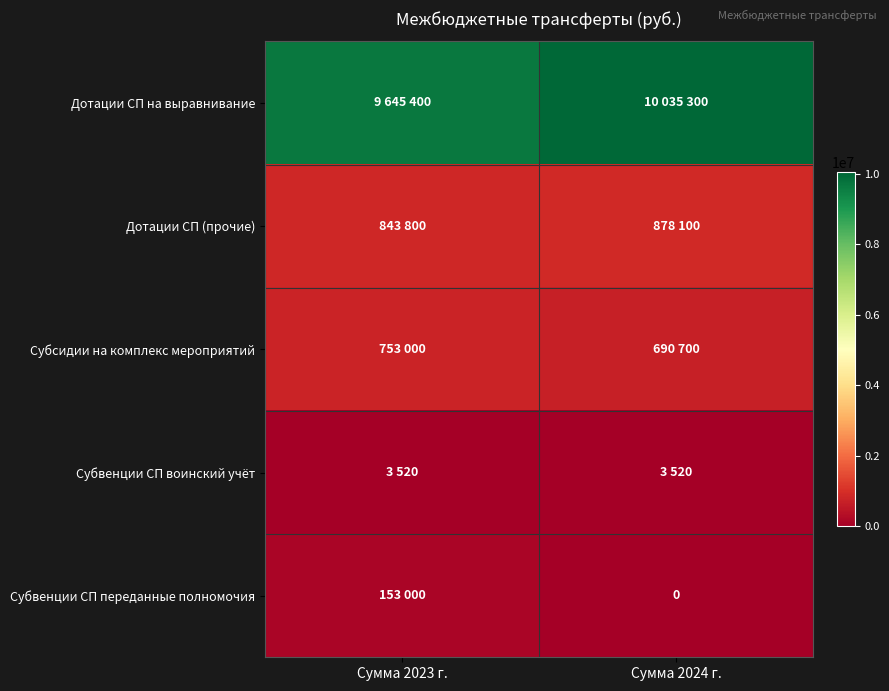

Rank the series at Сумма 2024 г. from lowest to highest value.

Субвенции СП переданные полномочия, Субвенции СП воинский учёт, Субсидии на комплекс мероприятий, Дотации СП (прочие), Дотации СП на выравнивание